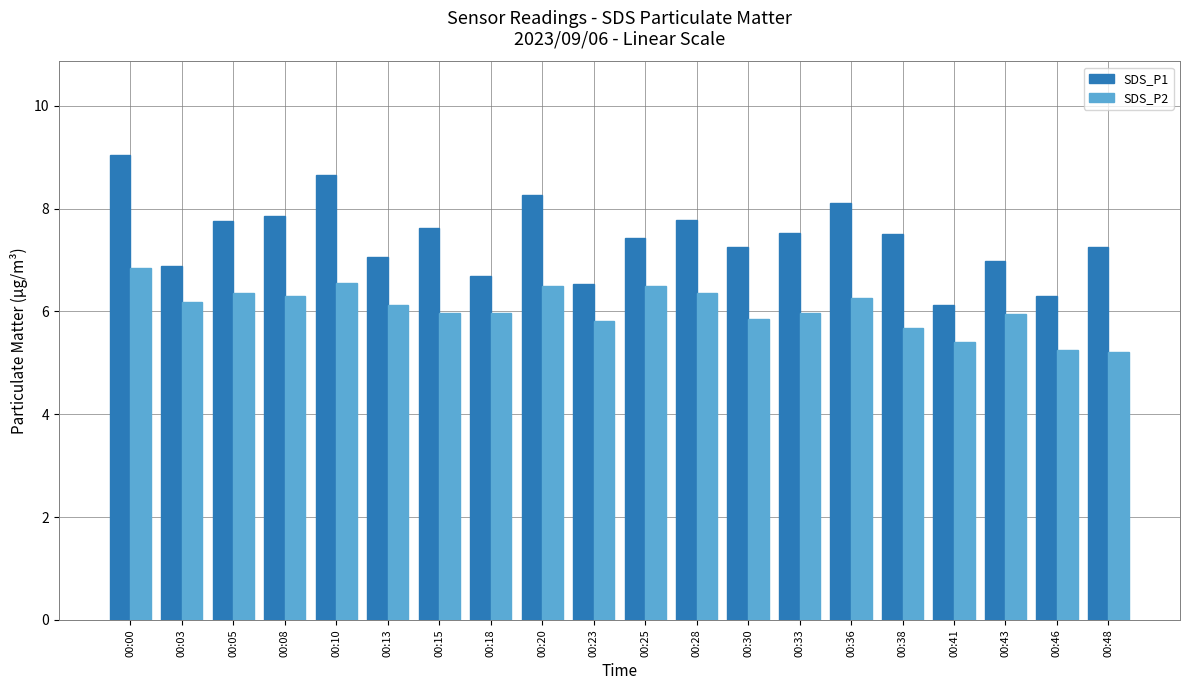

Between 00:05 and 00:38, which series saw the biggest shift?

SDS_P2